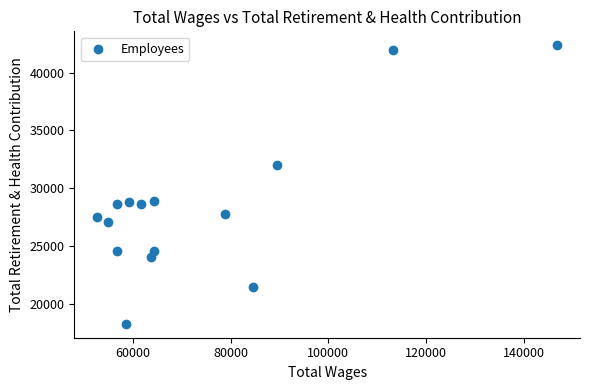

What is the range of Y values (max minus min)?

24117